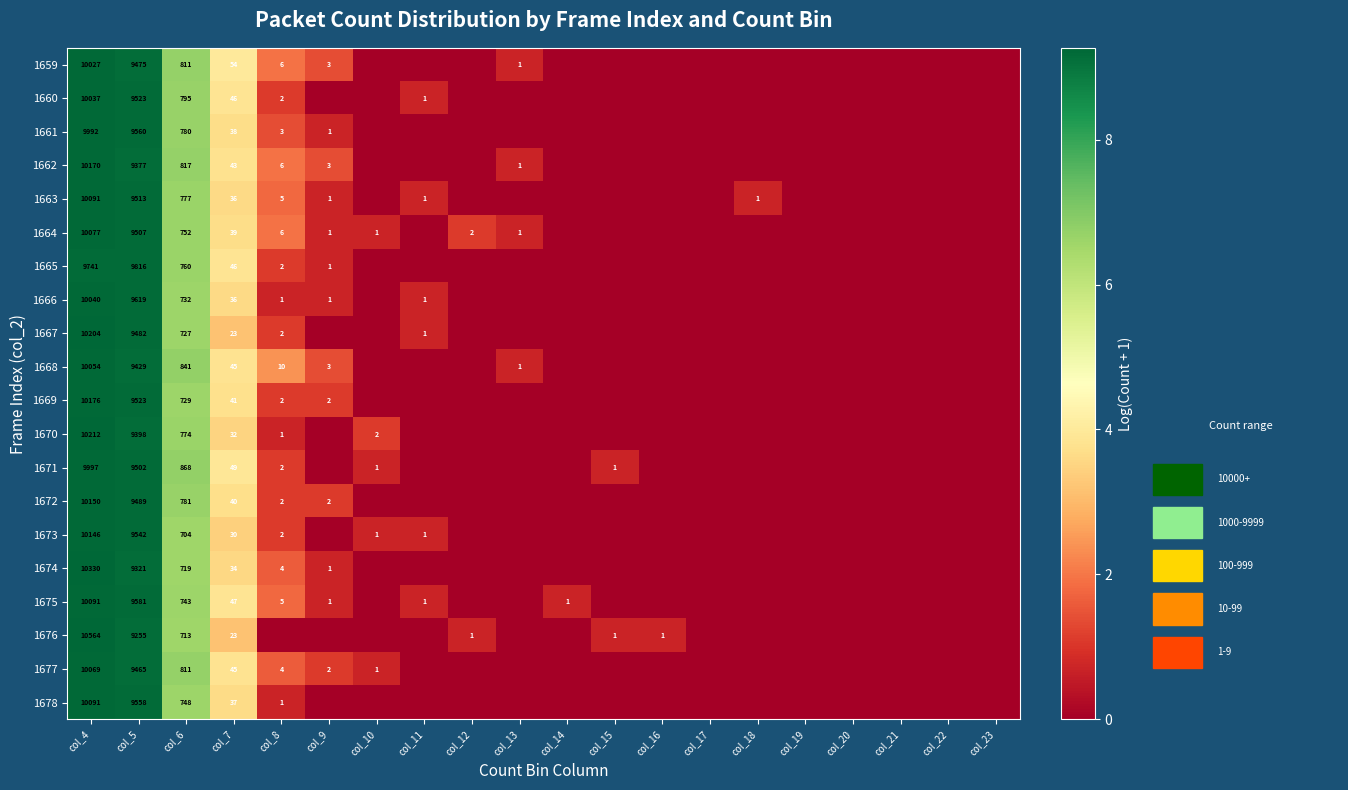

The value of 1670 at col_7 is 53. True or false?

False